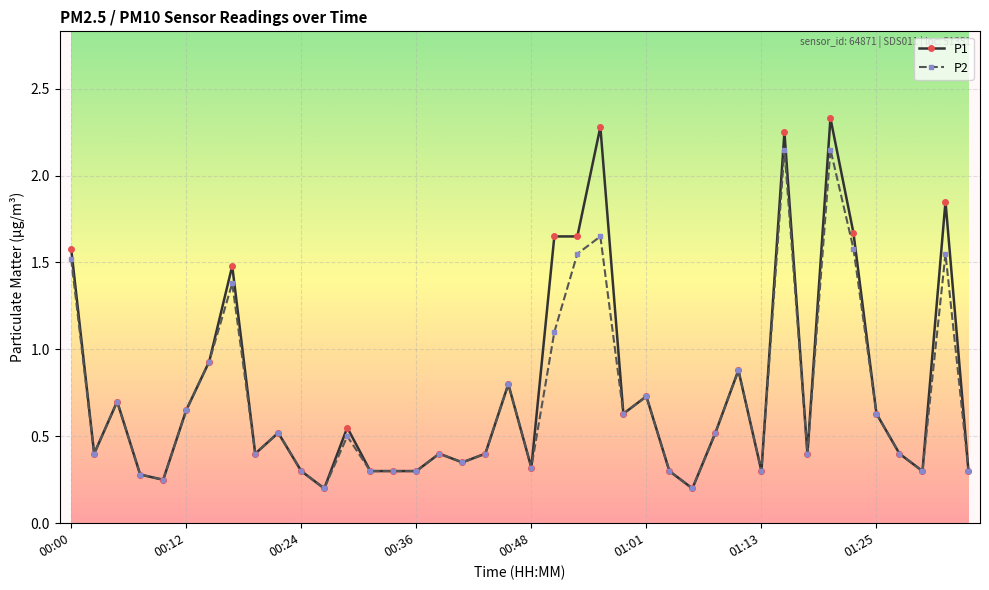

True or false: P2 has more than 2 points higher than both neighbors.

True